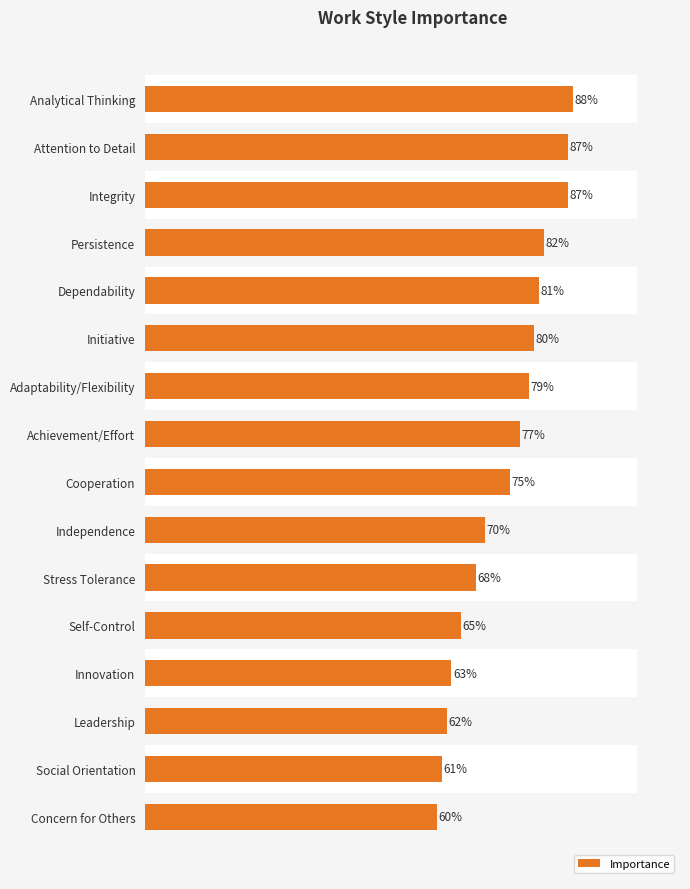

What is the maximum value shown in the chart?

88